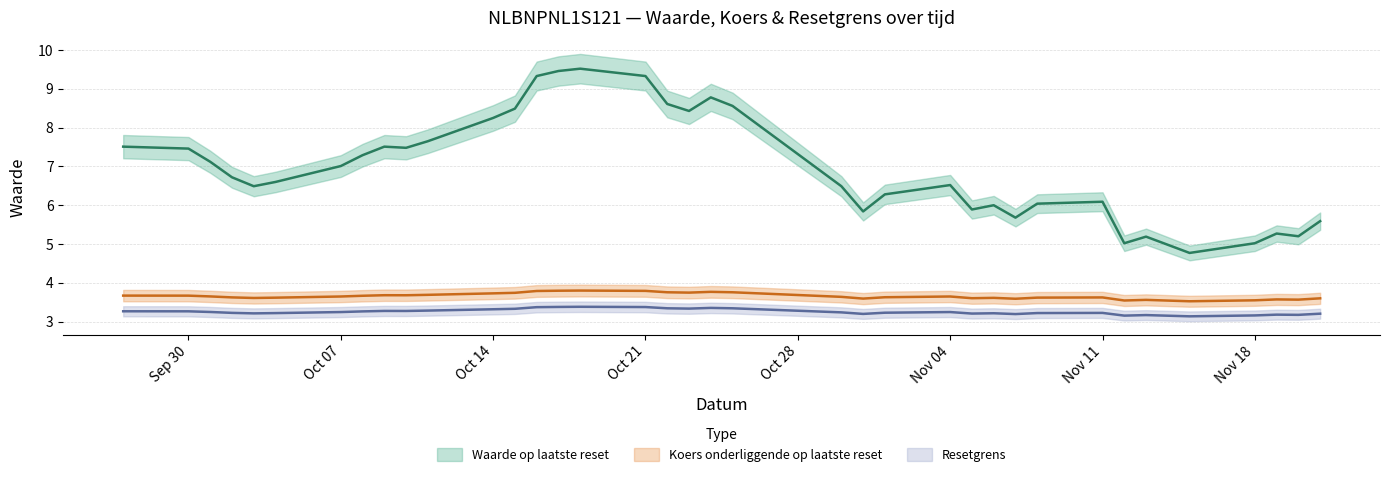

True or false: Waarde op laatste reset has more than 0 interior local peaks.

True